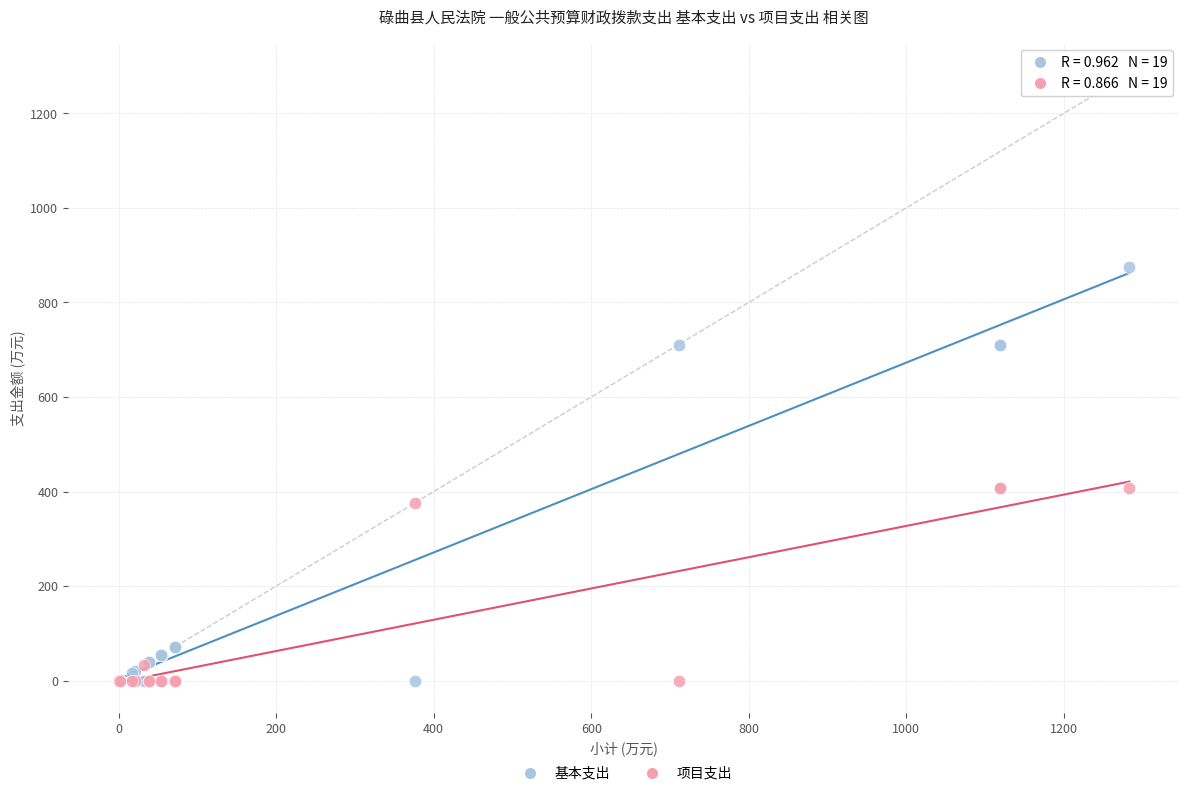

Which series reaches the maximum Y coordinate?

基本支出